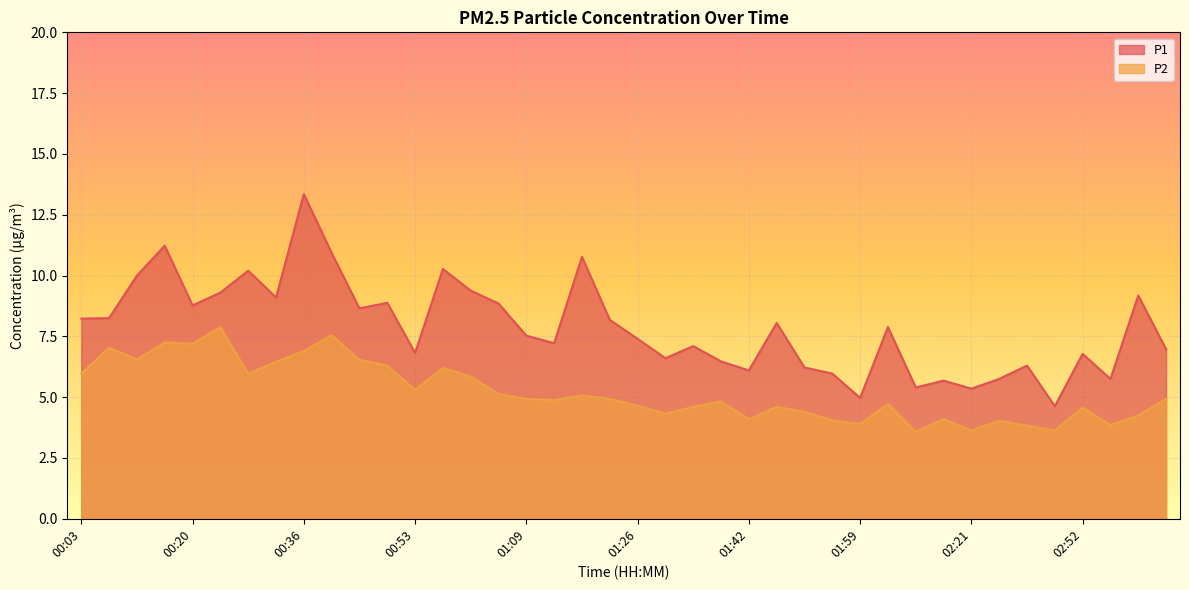

True or false: P1 and P2 intersect in this chart.

False